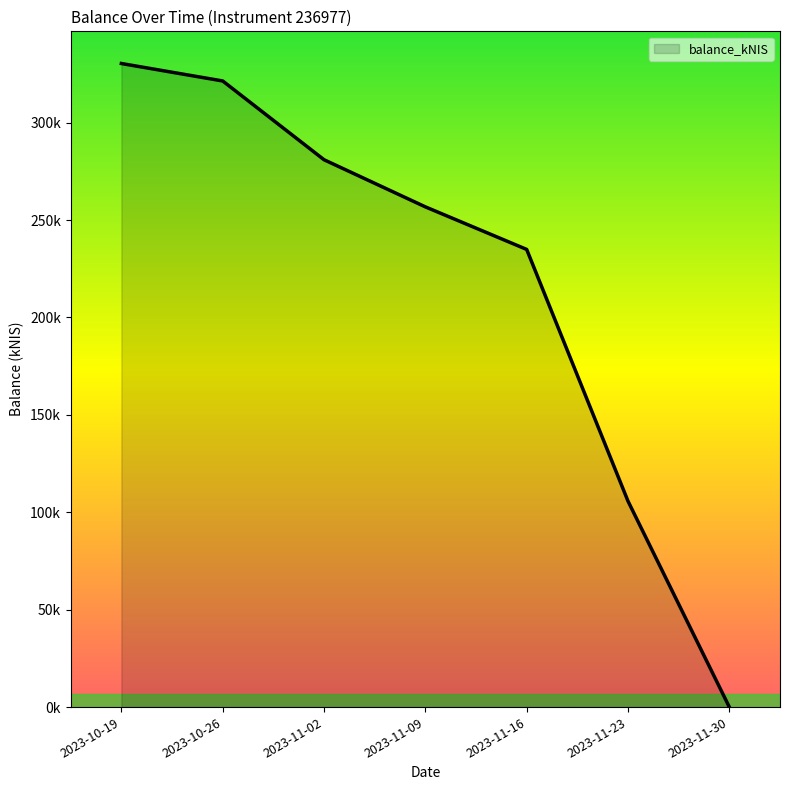

Does the chart have visible grid lines?

No